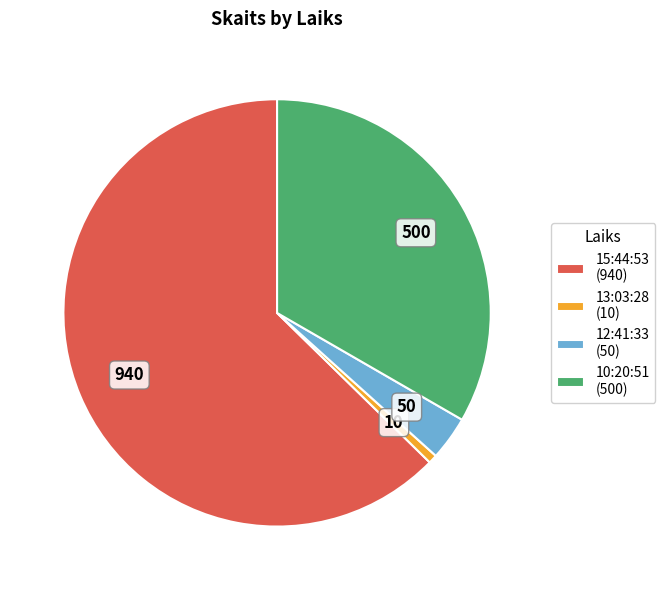

The 13:03:28 slice represents 7% of the pie. True or false?

False